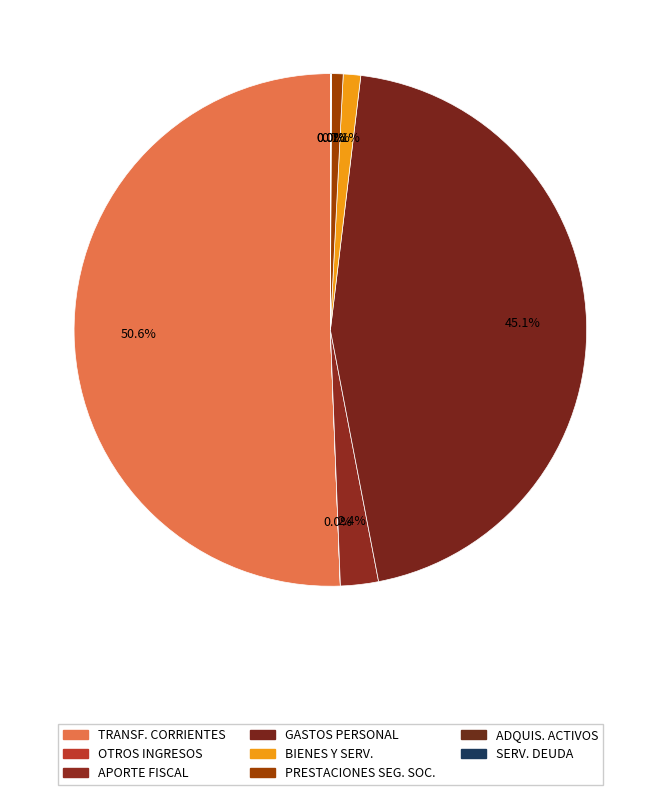

Count the number of slices in the pie.

8